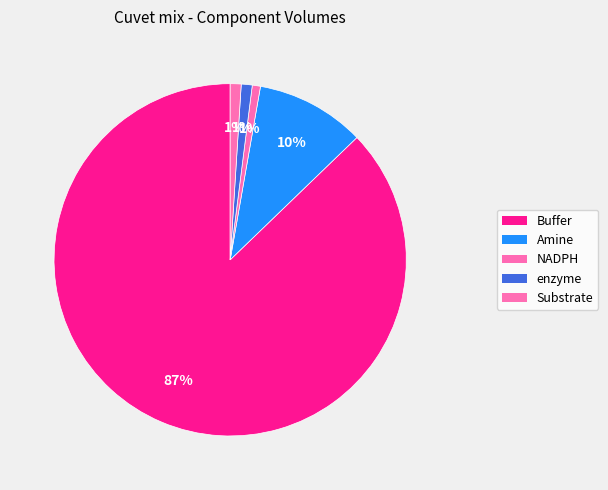

Is Substrate the majority of the pie?

No